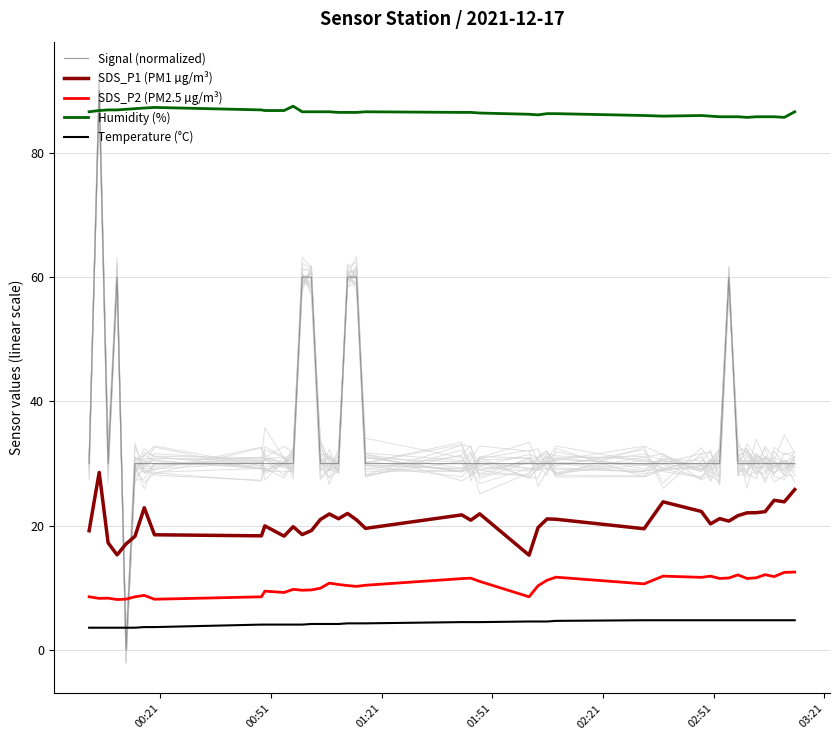

True or false: Temperature (°C) and SDS_P2 (PM2.5 µg/m³) intersect in this chart.

False